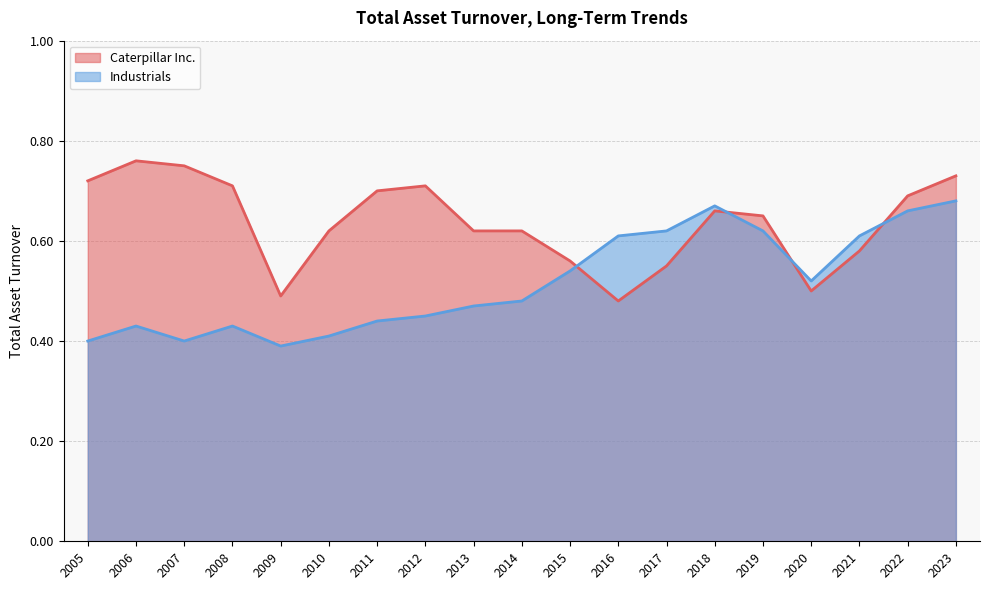

Which series ends up on top after the final intersection of Industrials and Caterpillar Inc.?

Caterpillar Inc.